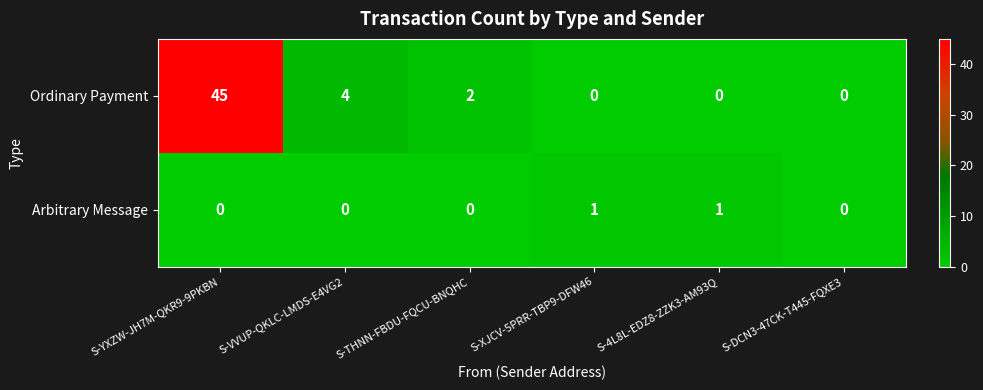

Reading left to right, transcribe all the data shown in this chart.

Ordinary Payment: 45	4	2	0	0	0
Arbitrary Message: 0	0	0	1	1	0